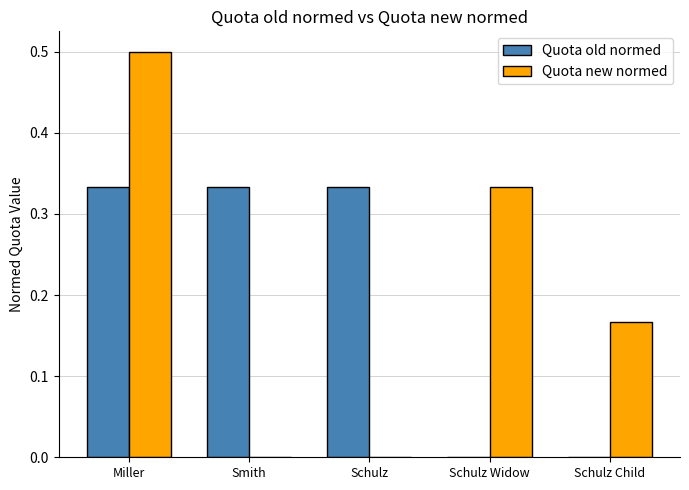

What are all the series names shown in the legend?

Quota old normed, Quota new normed